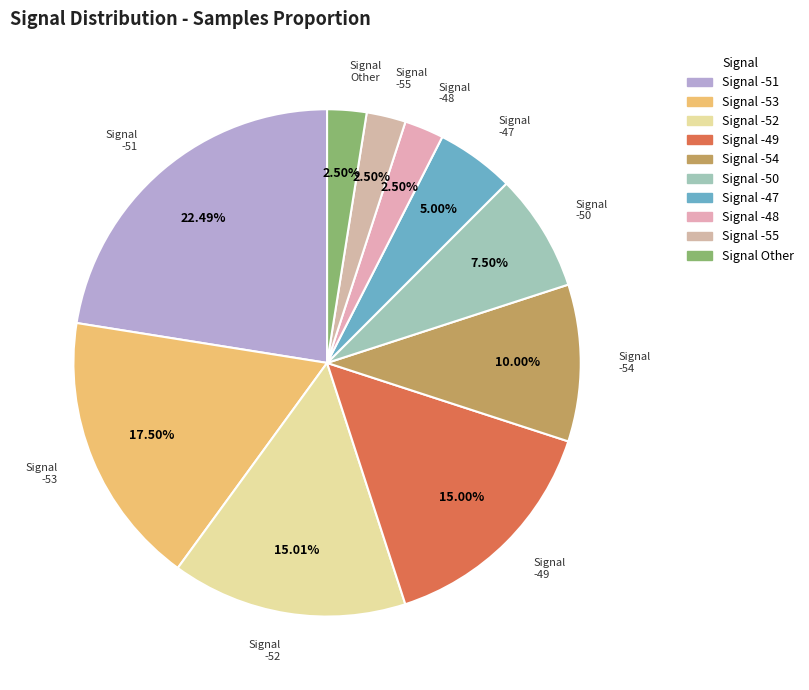

Does any single category account for the majority?

No